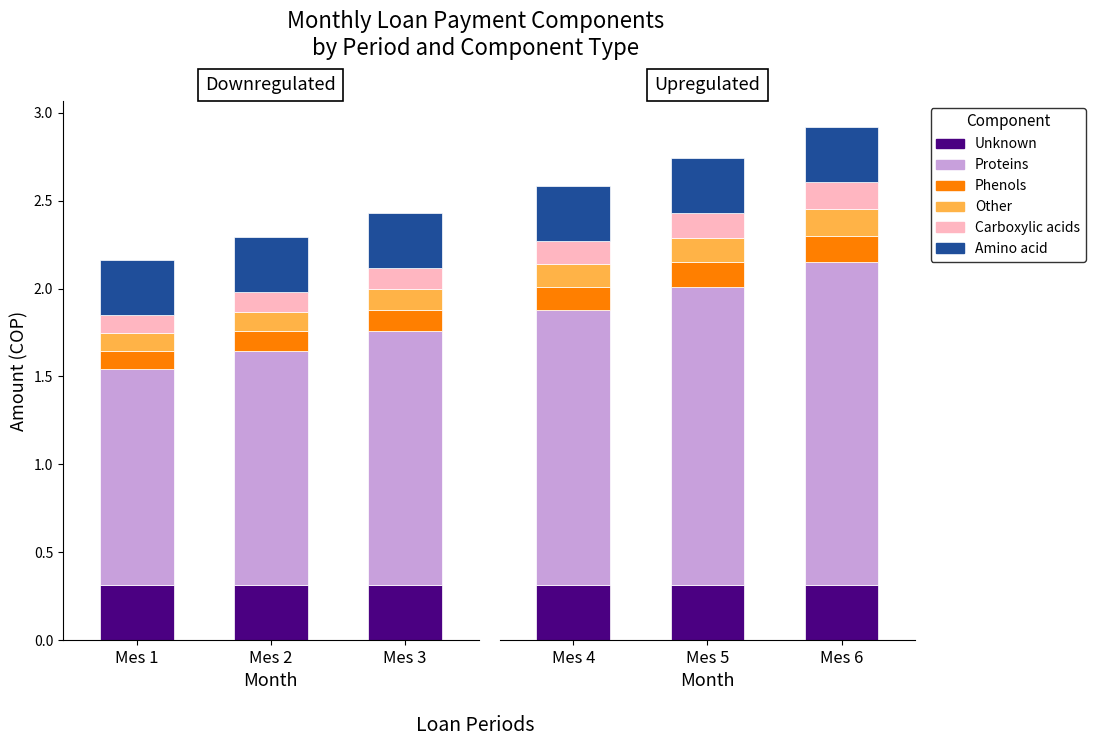

Between Mes 5 and Mes 6, which series saw the biggest shift?

Proteins